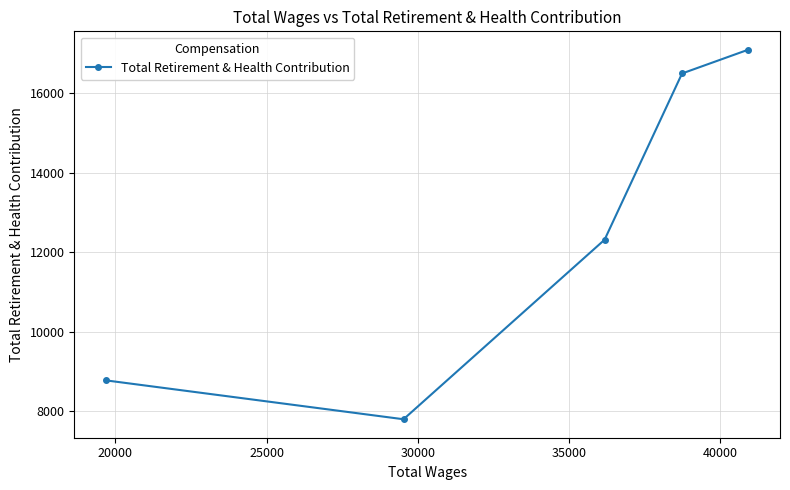

How many lines are shown in the chart?

1